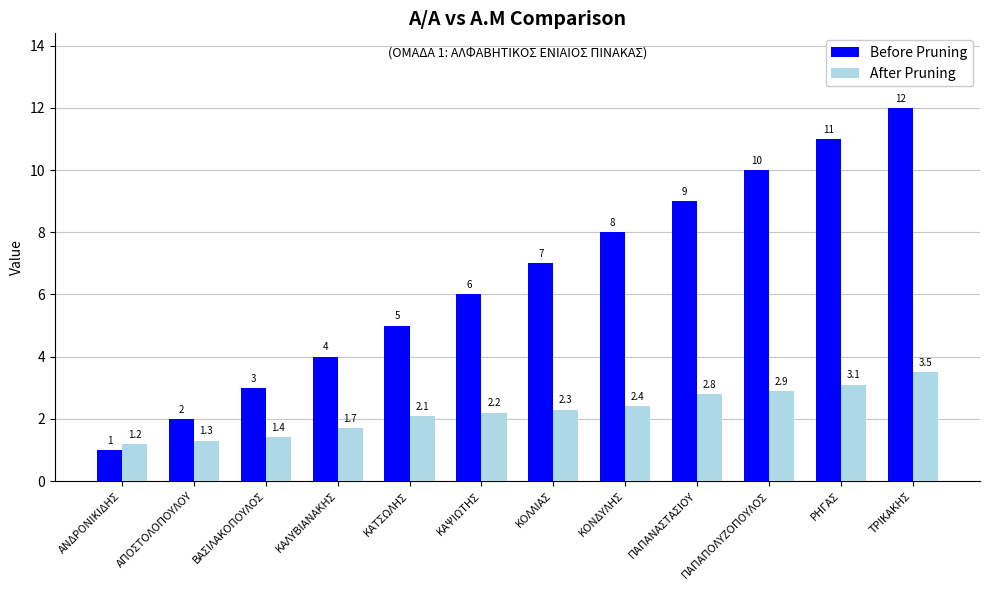

Where is After Pruning nearest to the value 2?

ΚΑΤΣΩΛΗΣ